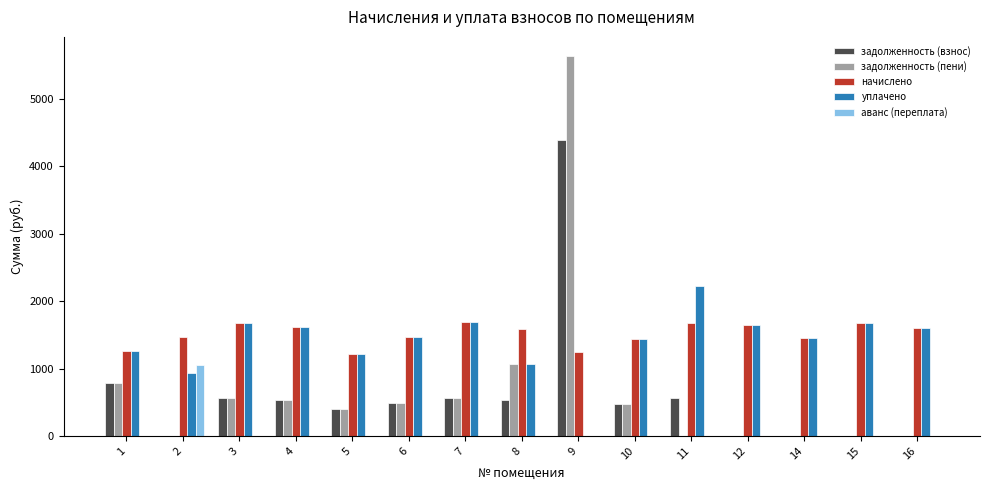

What is the maximum value for уплачено?

2227.1